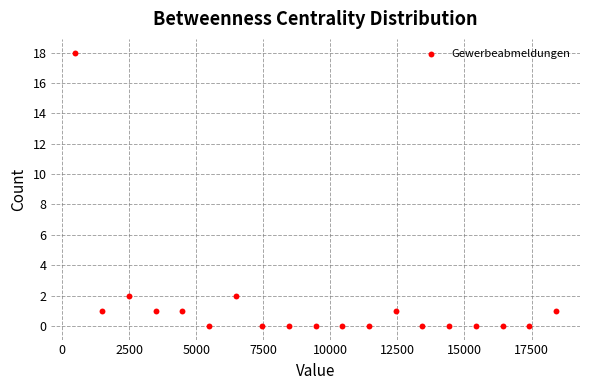

What is the range of Y values (max minus min)?

18